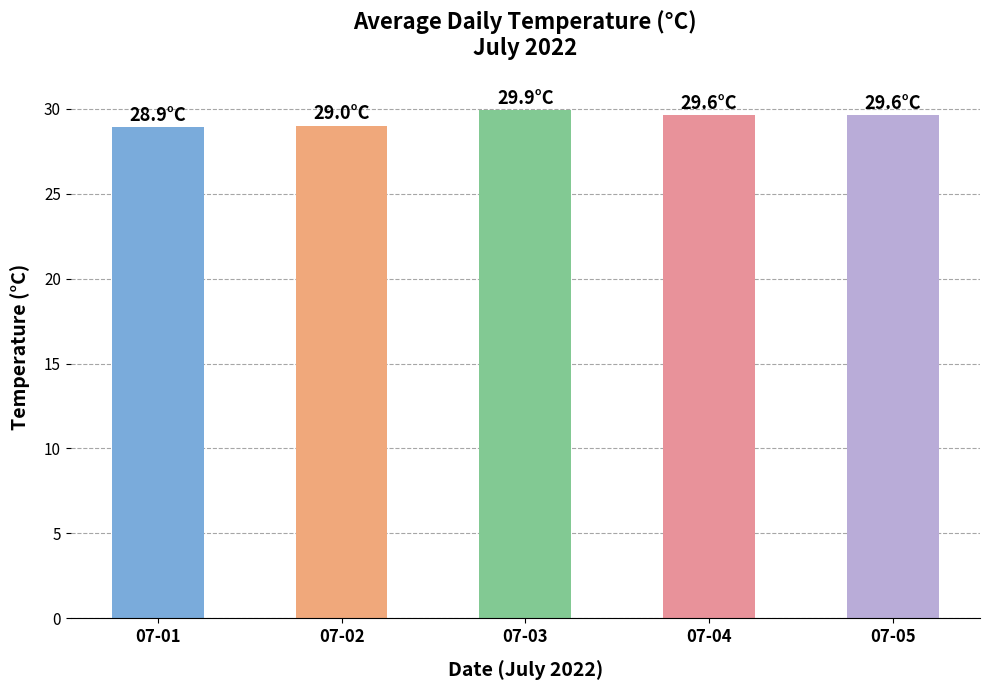

The value at 07-02 is 9.2. True or false?

False